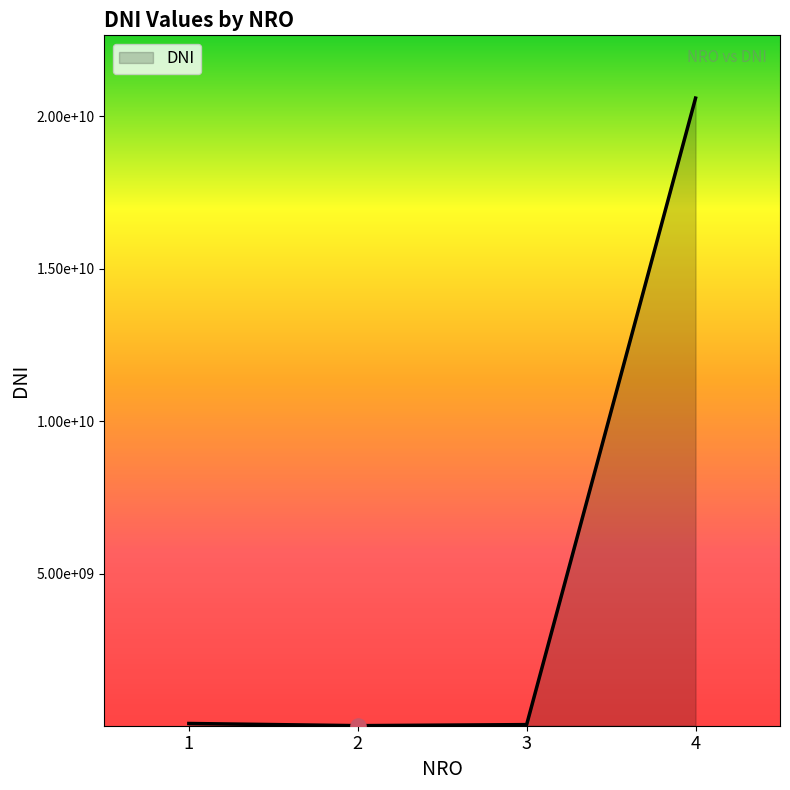

What is the change in value from 1 to 3?

-37124644